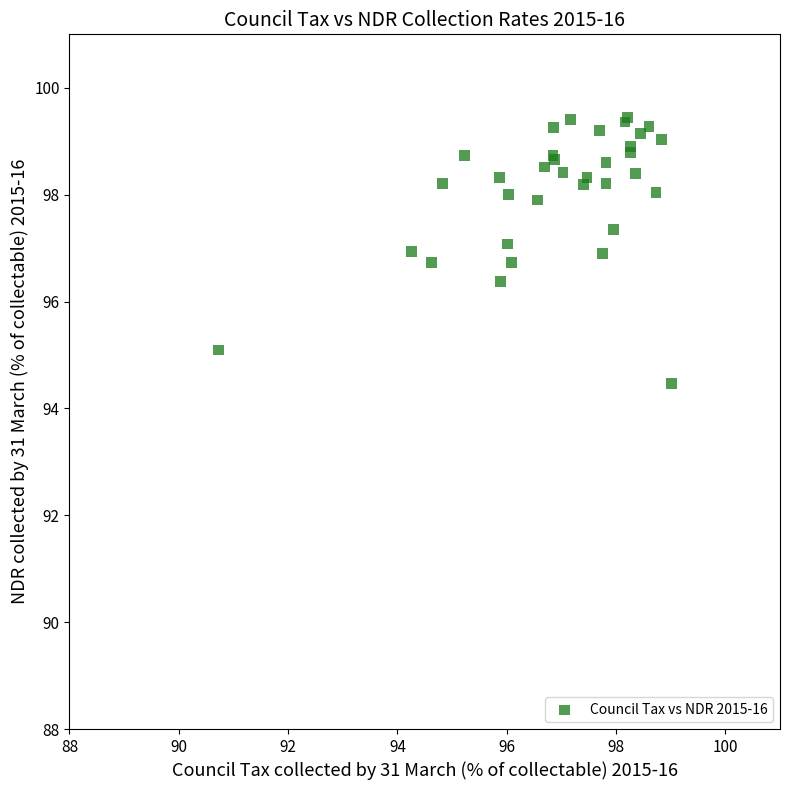

What Y value in the scatter plot is closest to 96?

96.4